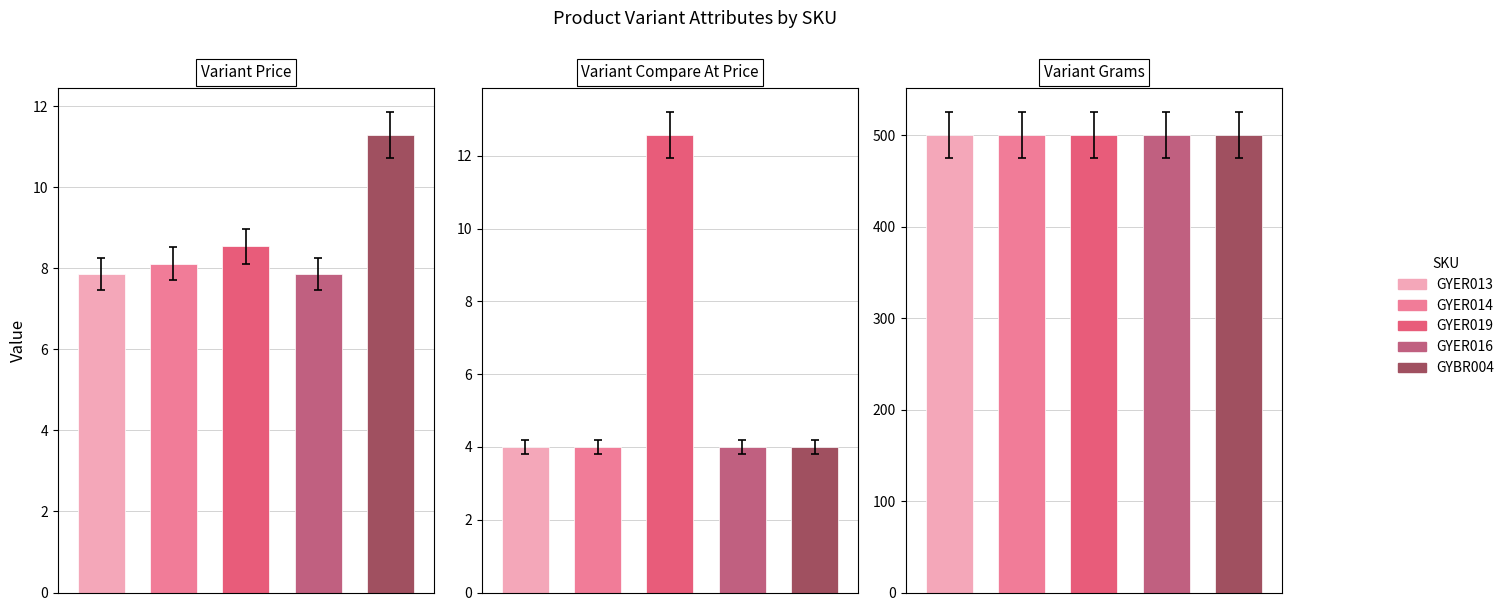

List the labels in order of Variant Price value, largest first.

4, 2, 1, 0, 3